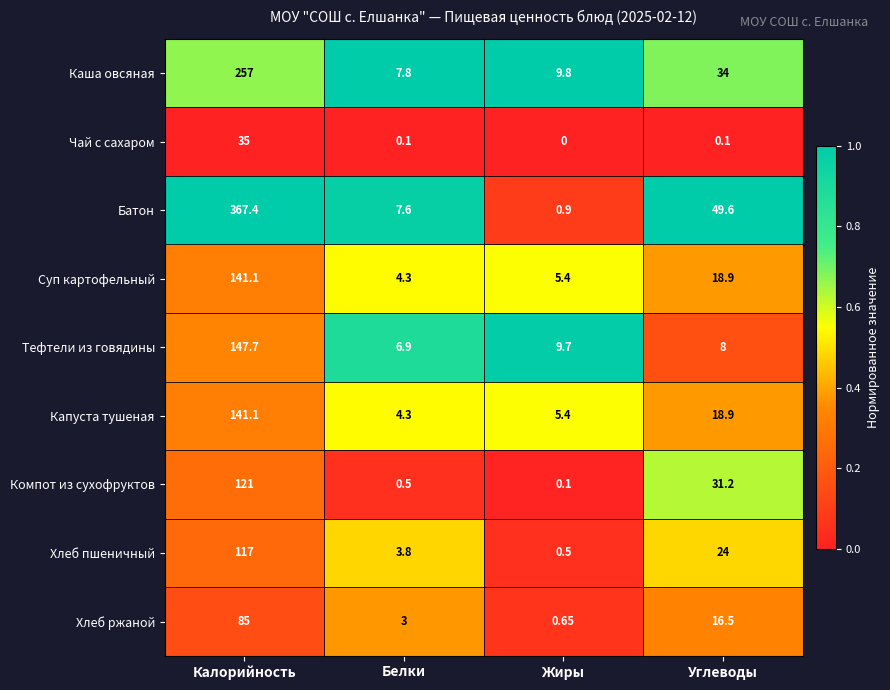

Is the value of Хлеб ржаной at Углеводы greater than the value of Капуста тушеная at Жиры?

Yes